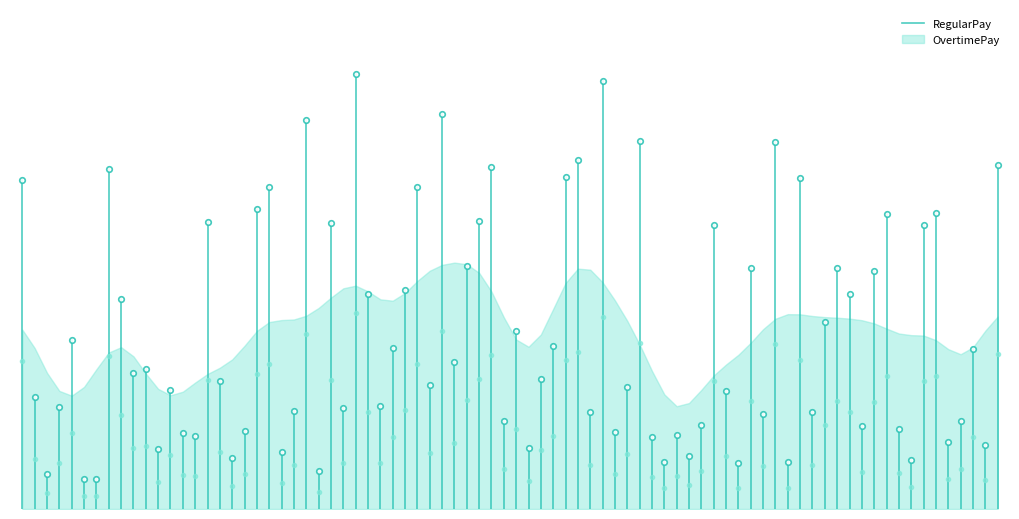

What is the difference between the maximum and minimum values?

111.4